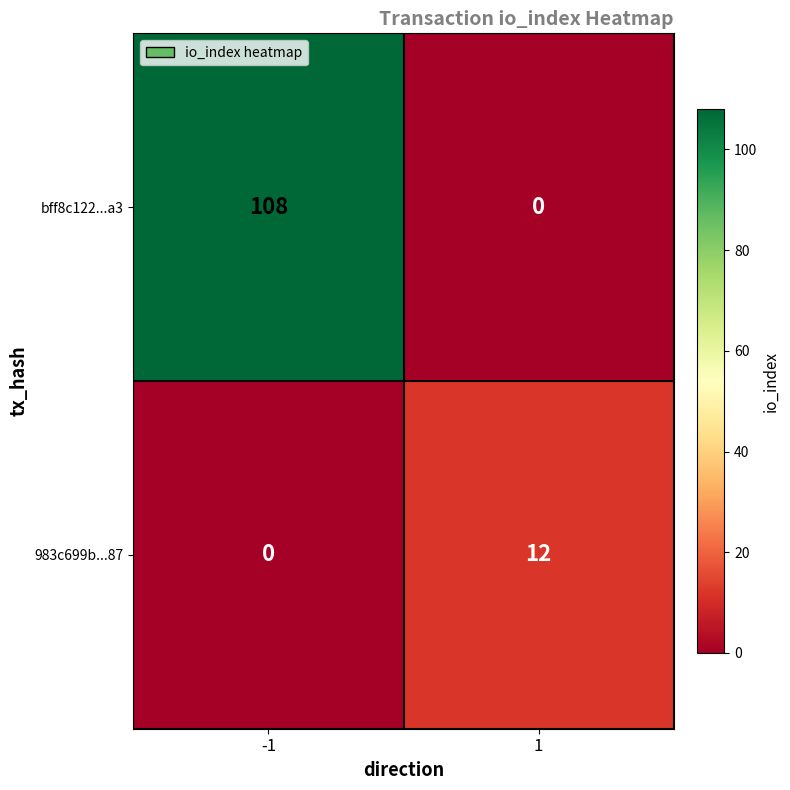

Reading right to left, list all the values displayed in this chart.

bff8c122...a3: 1=0	-1=108
983c699b...87: 1=12	-1=0